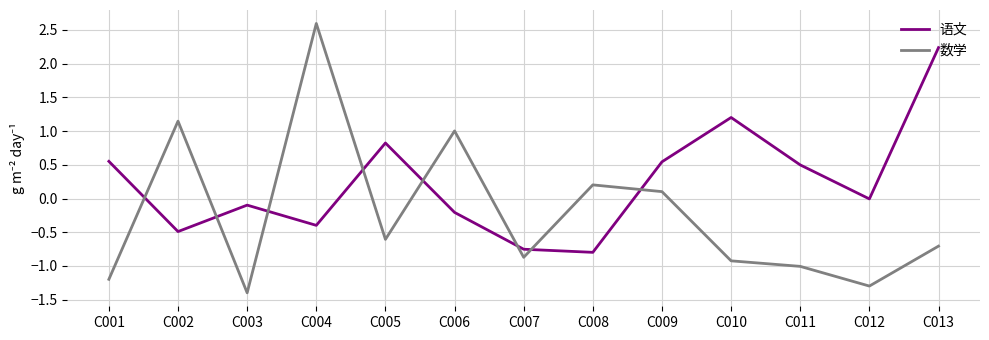

What is the maximum value for 语文?

2.2